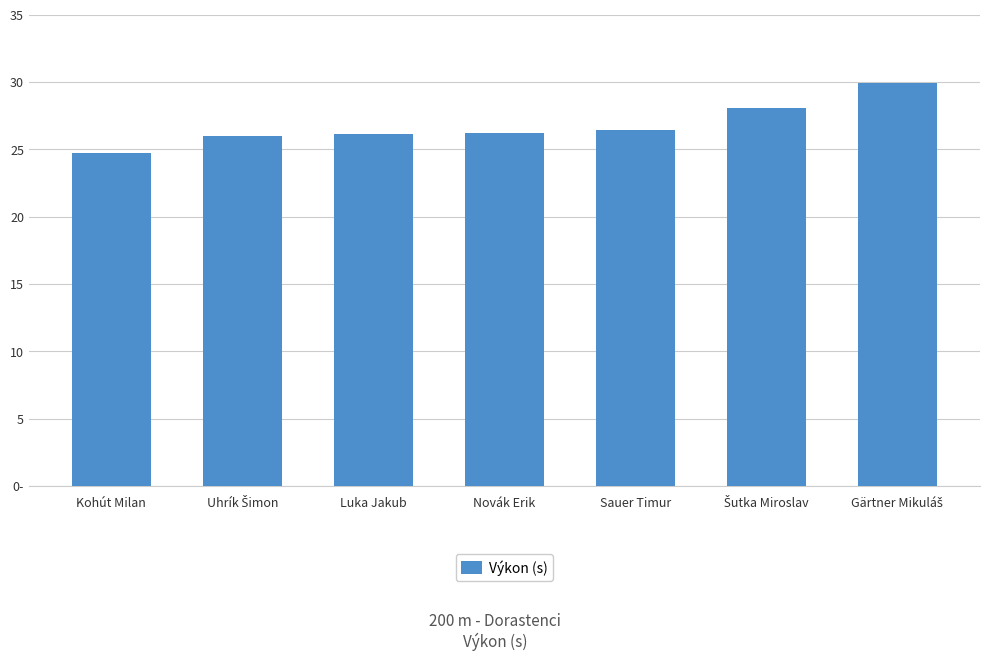

At which label is the value closest to 27?

Sauer Timur